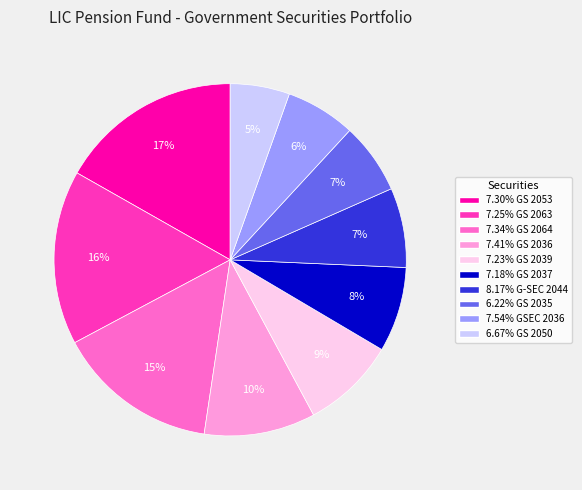

How many slices are in this pie chart?

10